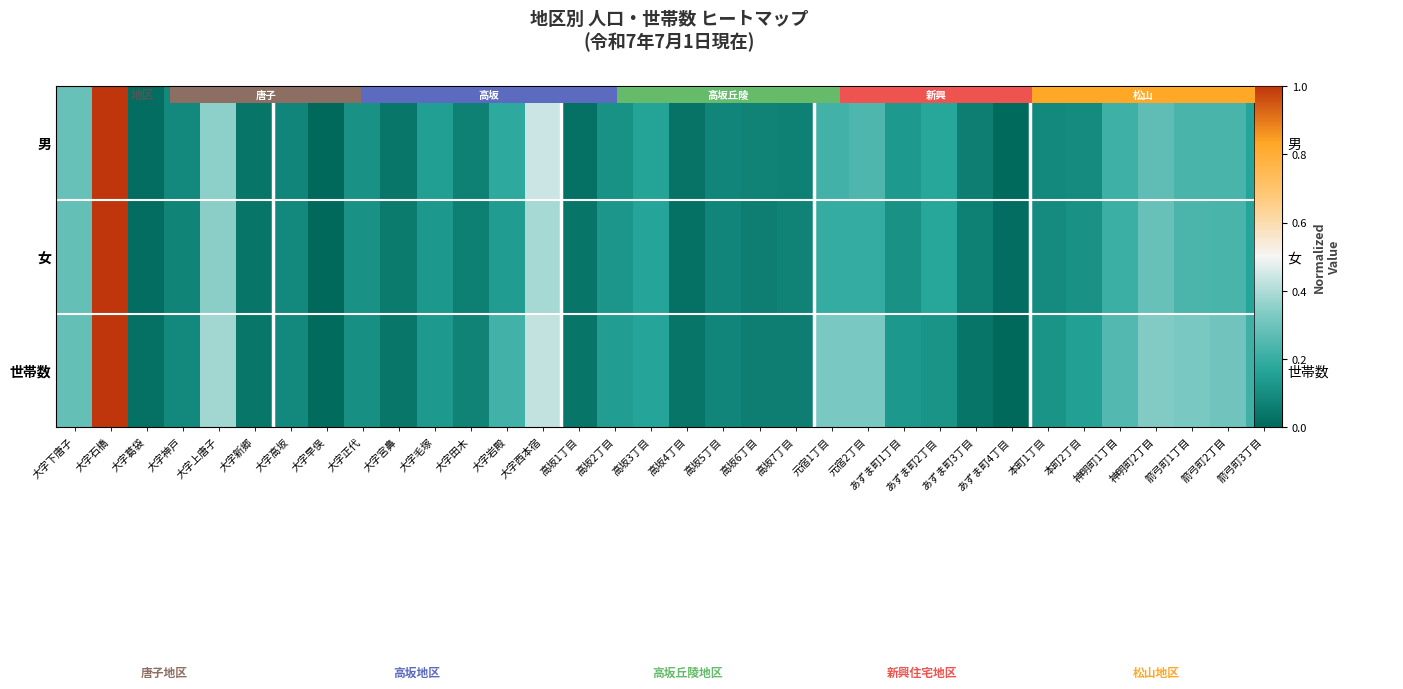

What is the average value of the 世帯数 series?

0.2